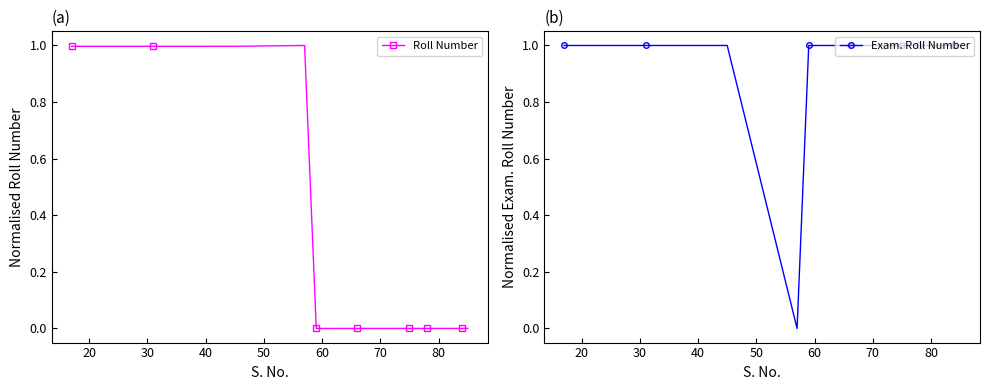

Does the chart have visible grid lines?

No